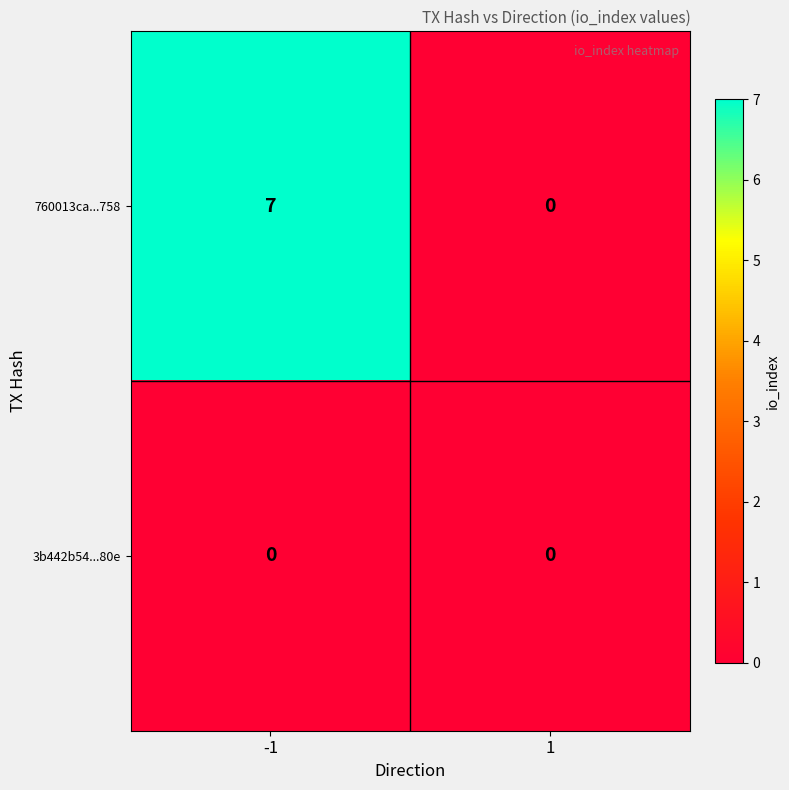

What is the sum of all 760013ca...758 values?

7